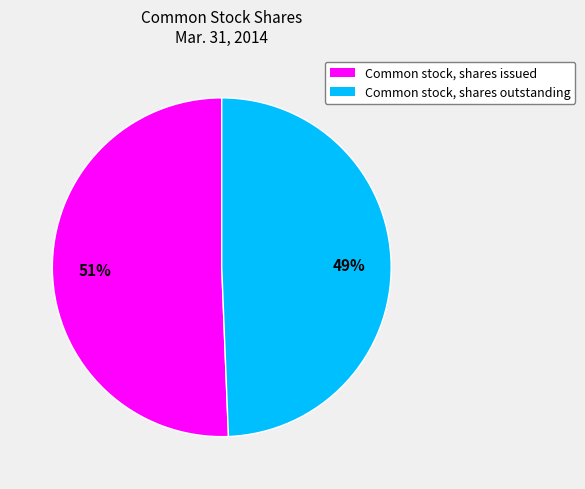

Do Common stock, shares outstanding and Common stock, shares issued together represent more than half of the pie?

Yes